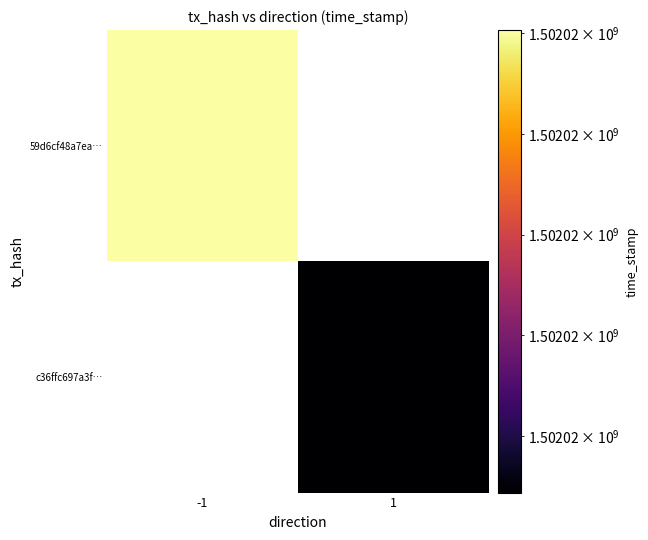

What is the total value across all series at -1?

1502020303